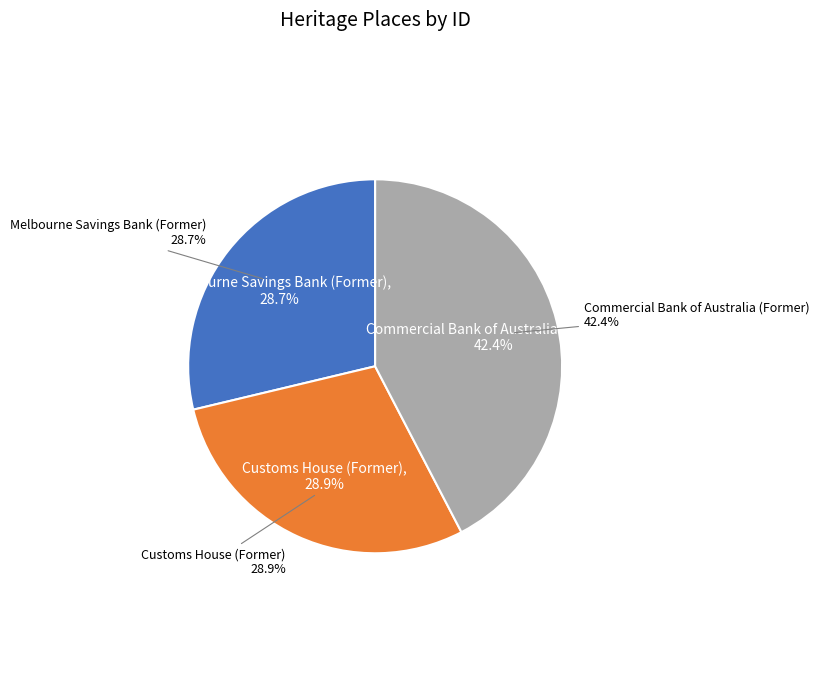

Is Customs House (Former) the majority of the pie?

No